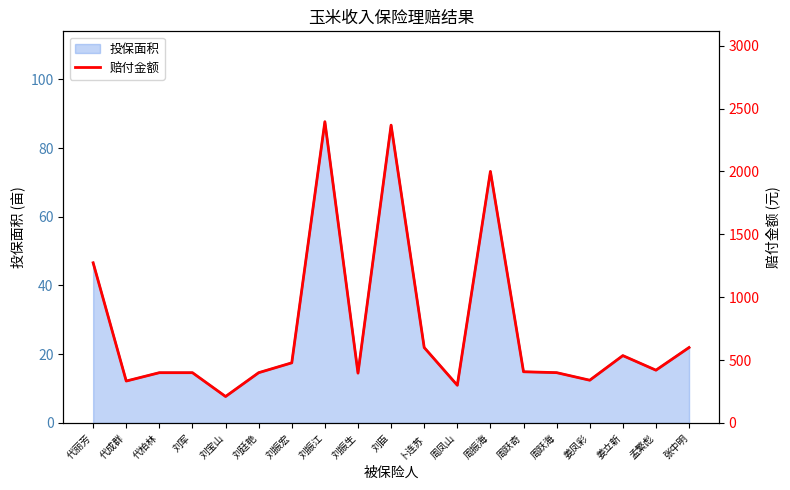

The value at 姜立新 is 741.1. True or false?

False